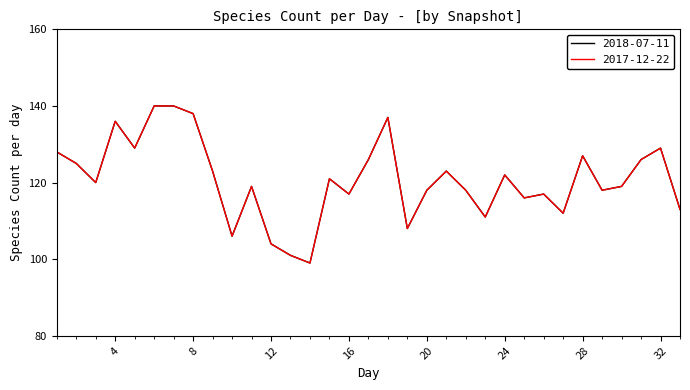

What is the average value of the 2017-12-22 series?

121